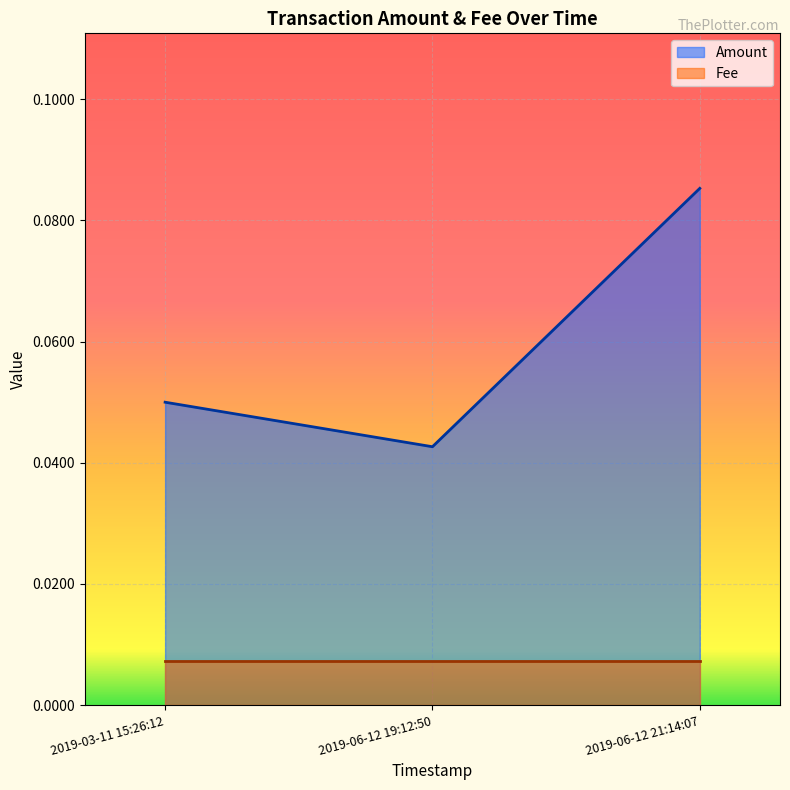

What position from the left is 2019-06-12 21:14:07?

3